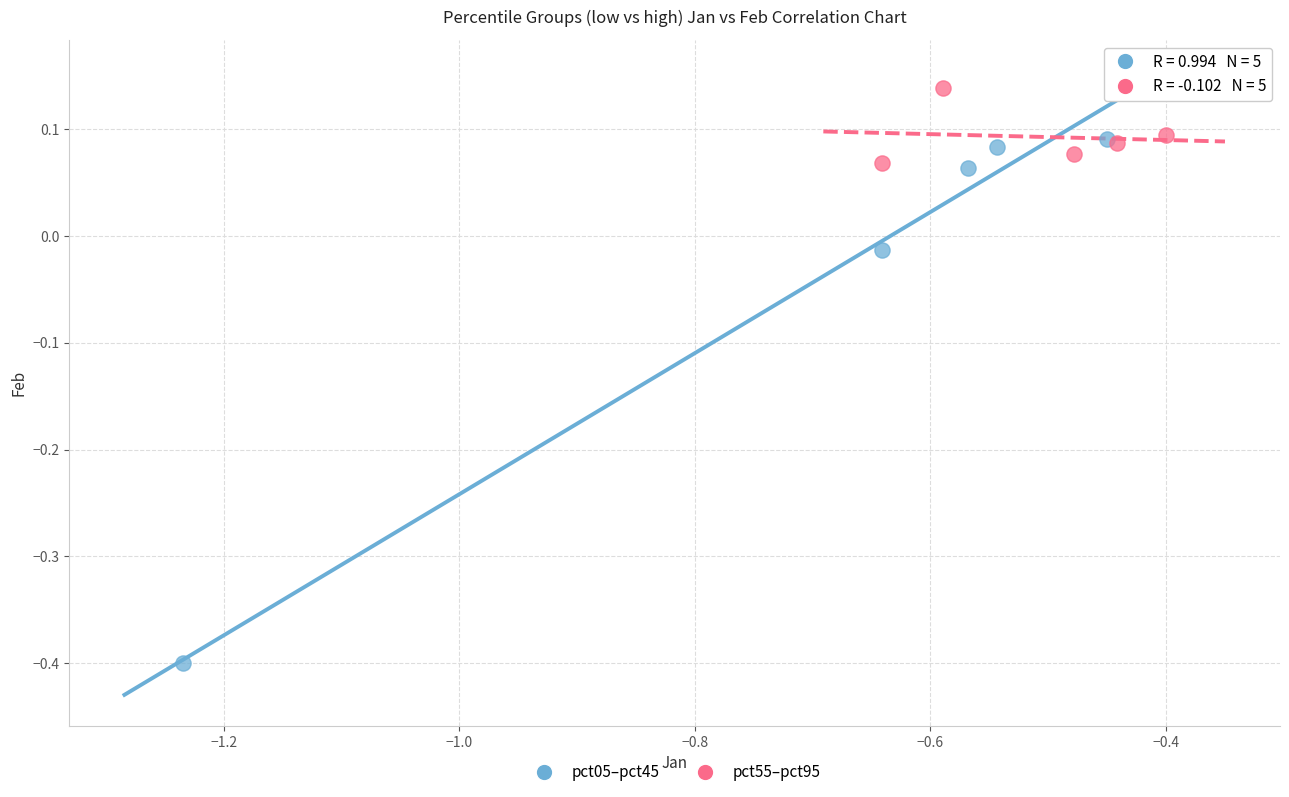

Which series reaches the maximum Y coordinate?

pct55–pct95